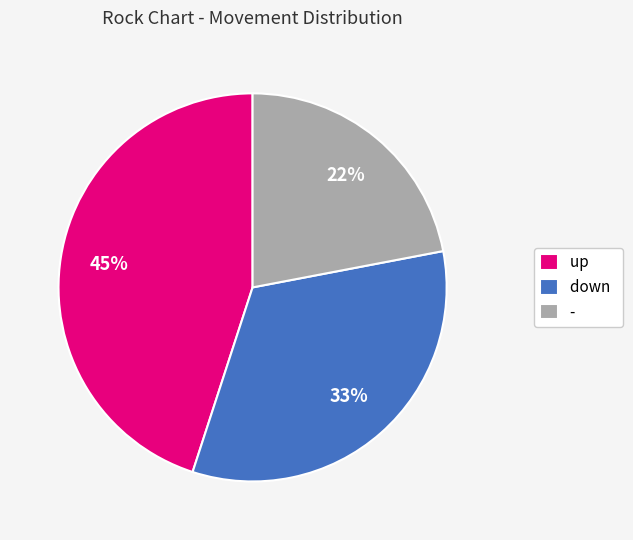

Does down account for over 50% of the chart?

No